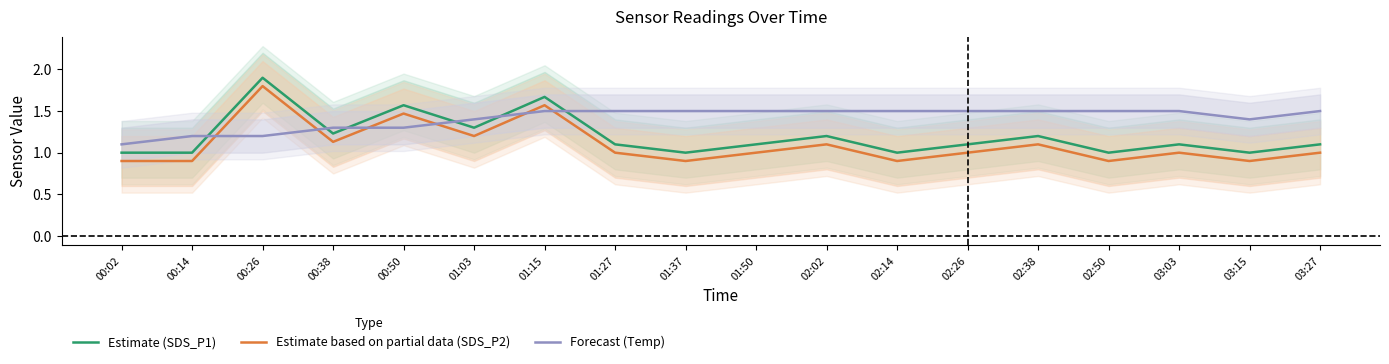

What is the sum of the Forecast (Temp) values at 02:50 and 02:02?

3.0